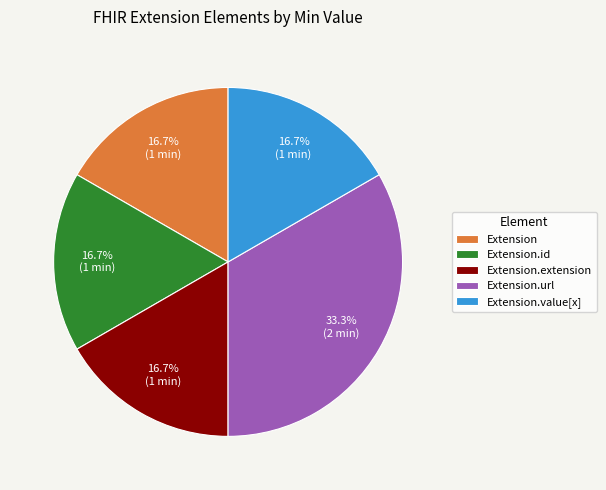

To the nearest percent, what is the average slice percentage?

20%